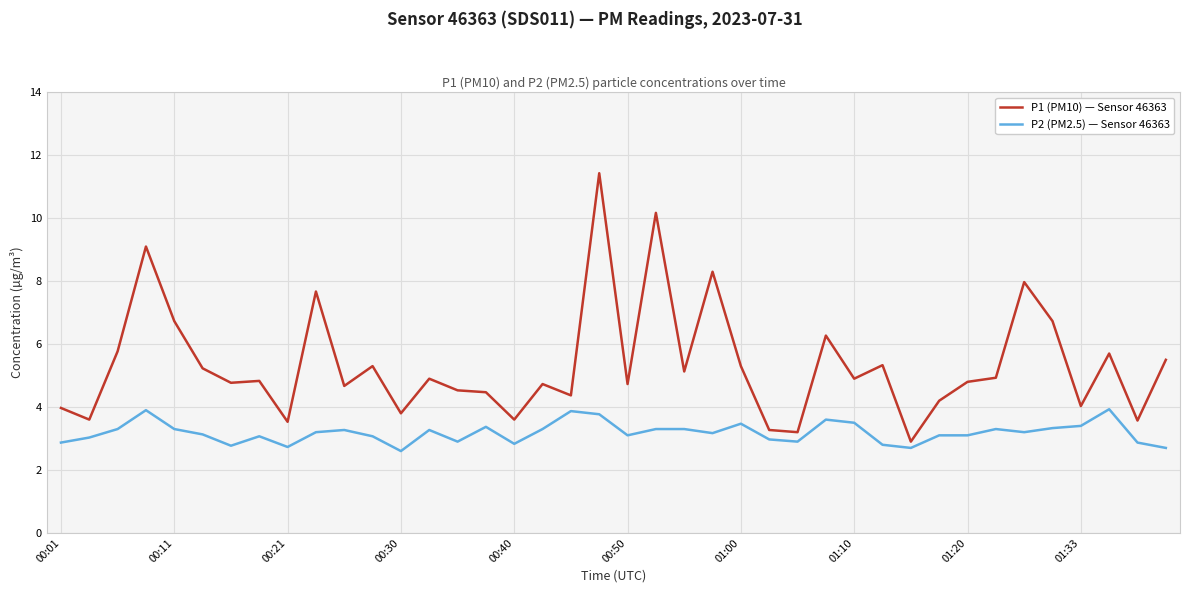

Does the chart have visible grid lines?

Yes